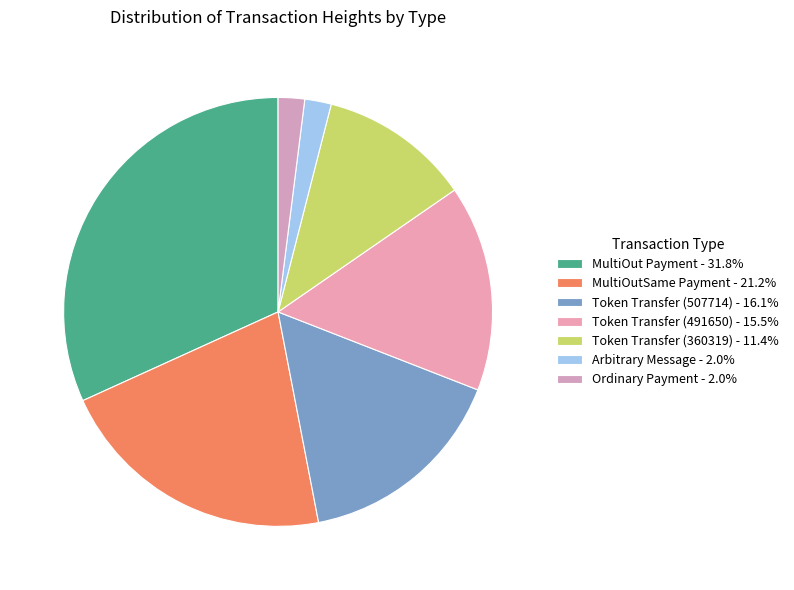

To the nearest percent, what percentage of the pie is Arbitrary Message?

2%